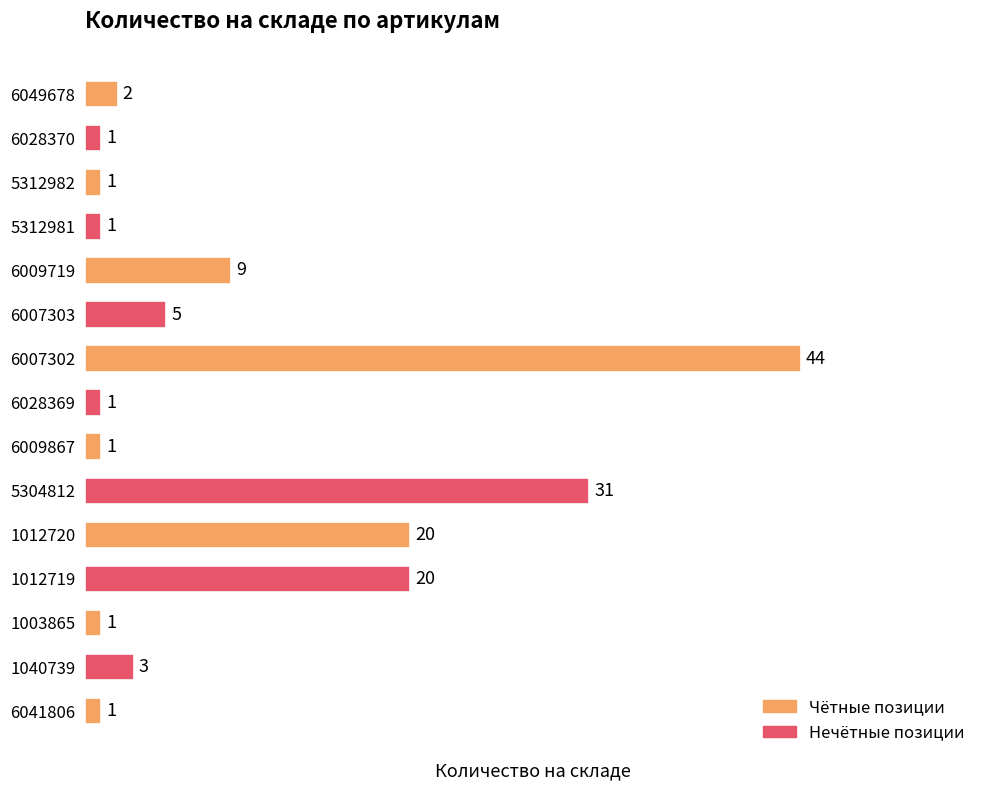

What is the difference between the second highest and second lowest values?

30